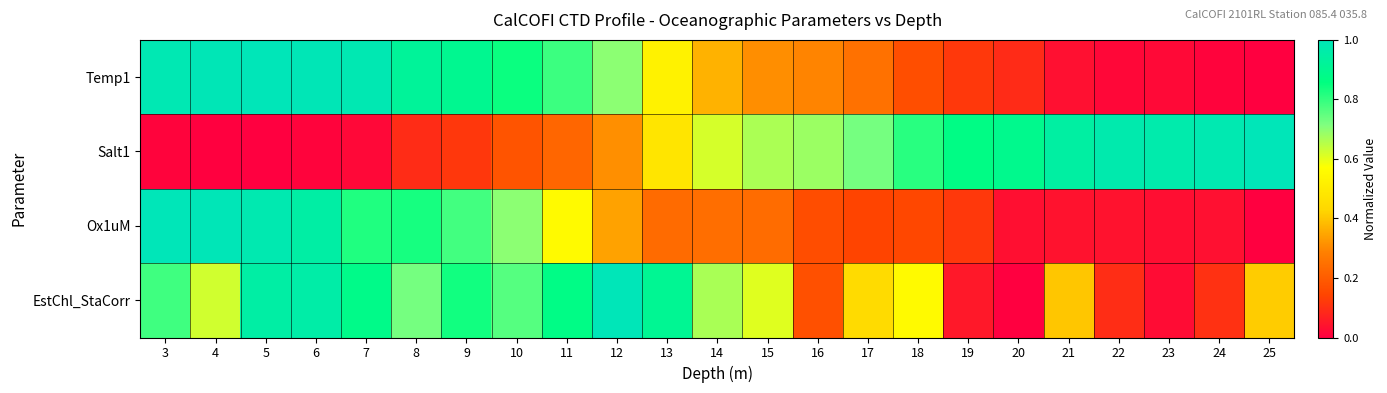

Which series has the widest spread of values?

Temp1